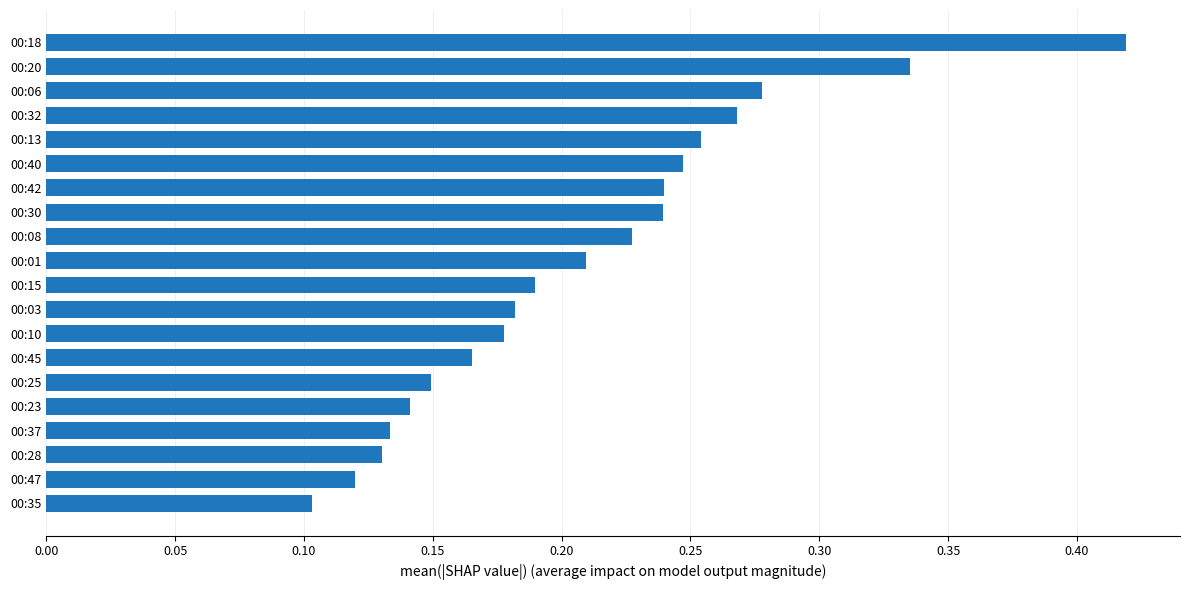

What is the sum of all values?

4.2